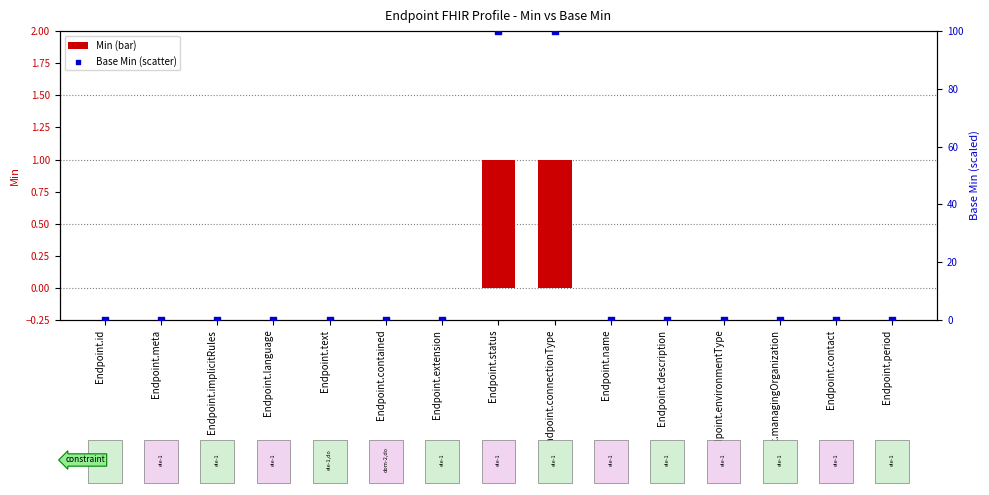

What is the total value across all series at Endpoint.connectionType?

101